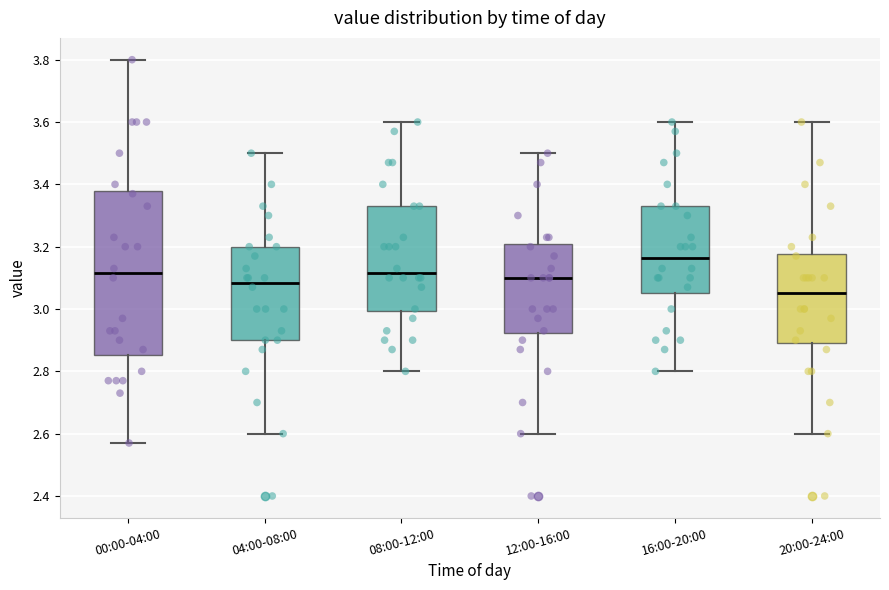

Which box is the tallest, from its lower edge to its upper edge?

00:00-04:00